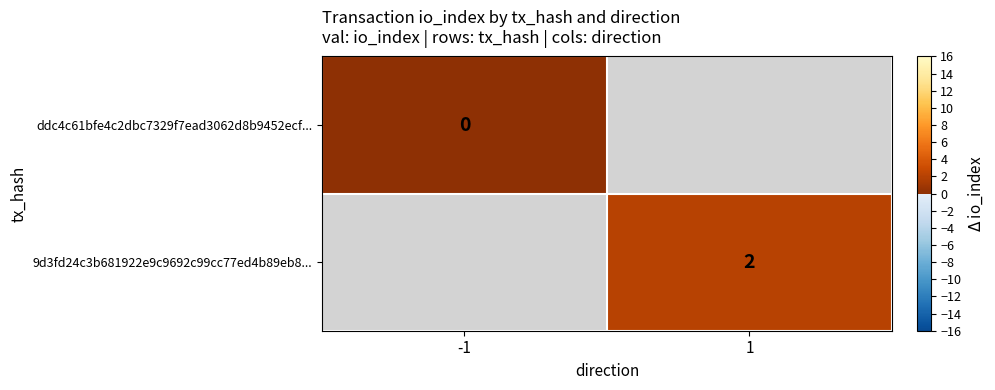

Between -1 and 1, which is larger?

1